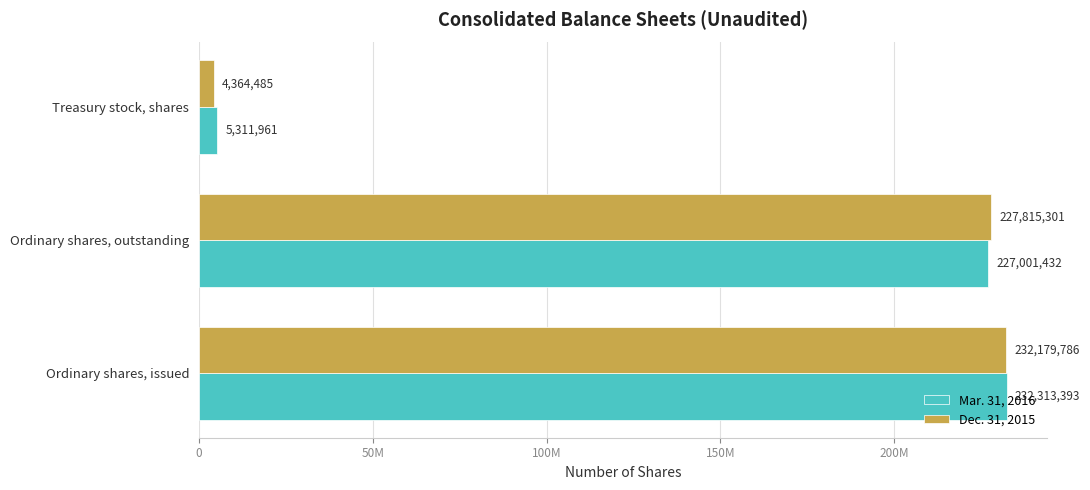

What are all the series names shown in the legend?

Mar. 31, 2016, Dec. 31, 2015